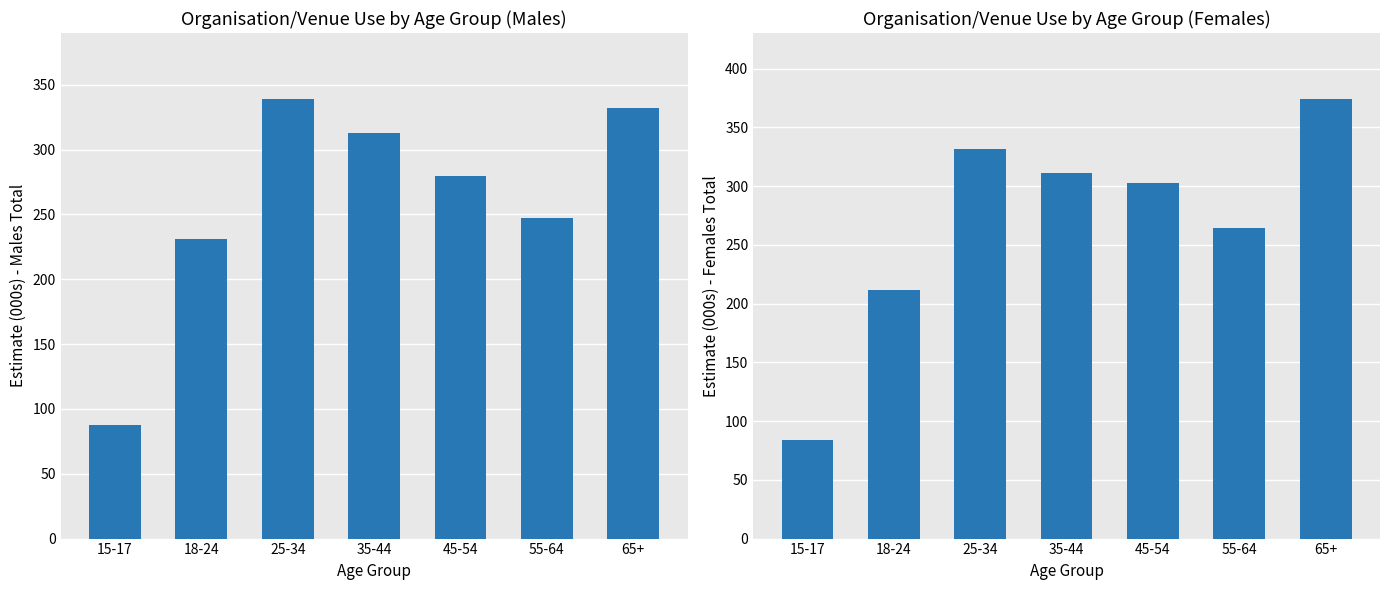

At which category is the sum across all series the highest?

65+